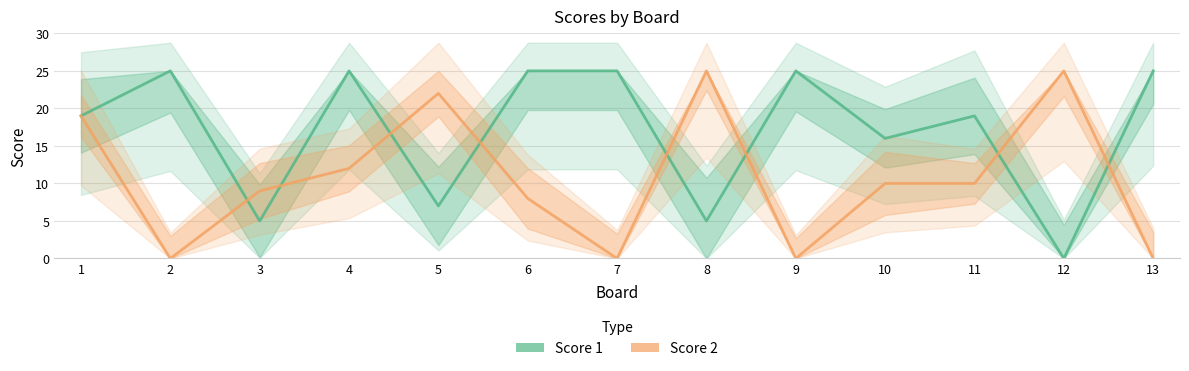

Is the value of Score 2 at 2 greater than the value of Score 1 at 4?

No